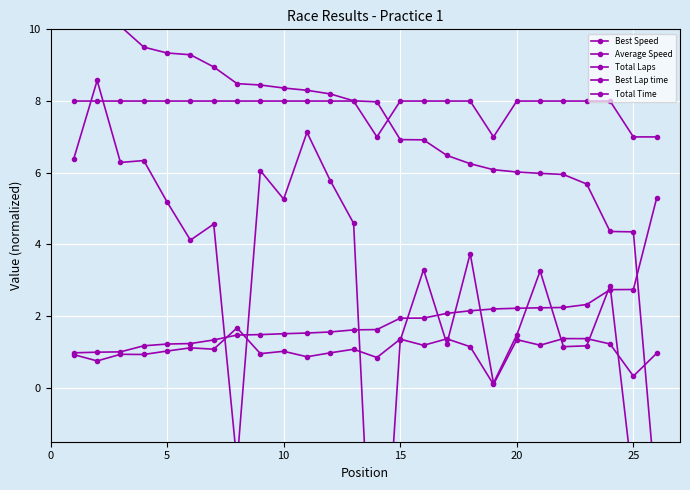

How many lines are shown in the chart?

5